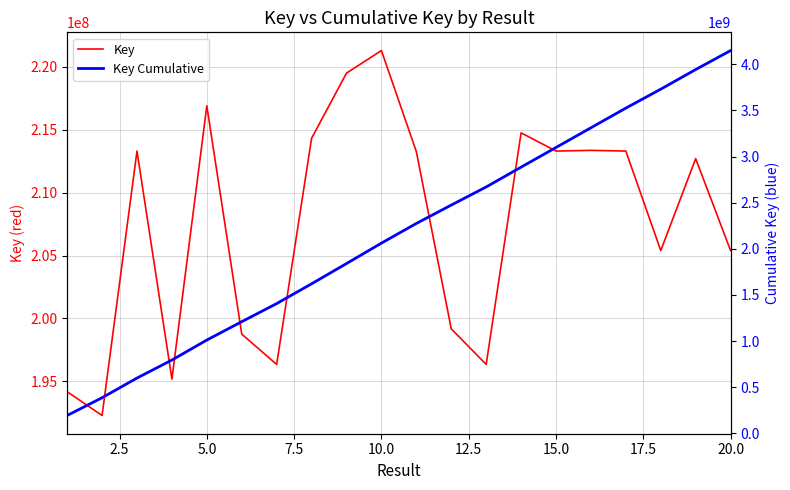

Reading left to right, extract all data points from this chart.

Key: 194175081	192288414	213302913	195175869	216897153	198756125	196346276	214315246	219498058	221288450	213260375	199174379	196347309	214749324	213302952	213358596	213302714	205391731	212701215	205391815
Key Cumulative: 194175081	386463495	599766408	794942277	1011839430	1210595555	1406941831	1621257077	1840755135	2062043585	2275303960	2474478339	2670825648	2885574972	3098877924	3312236520	3525539234	3730930965	3943632180	4149023995